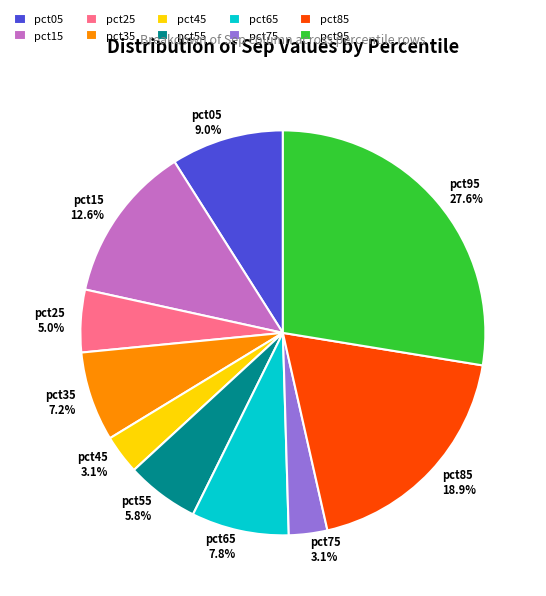

Count the number of slices in the pie.

10